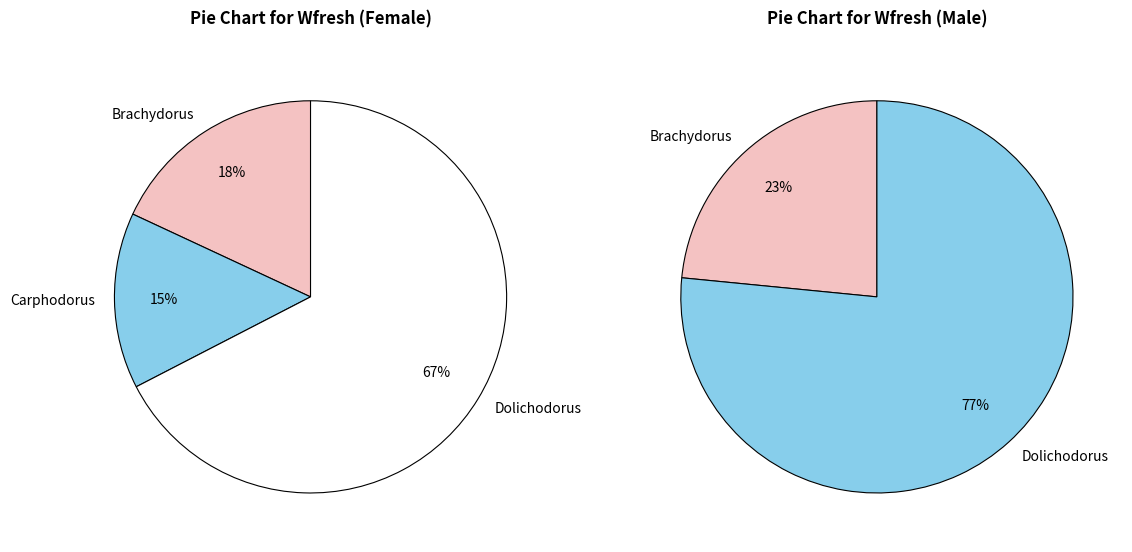

Is it true that Brachydorus is 18% of the pie?

True